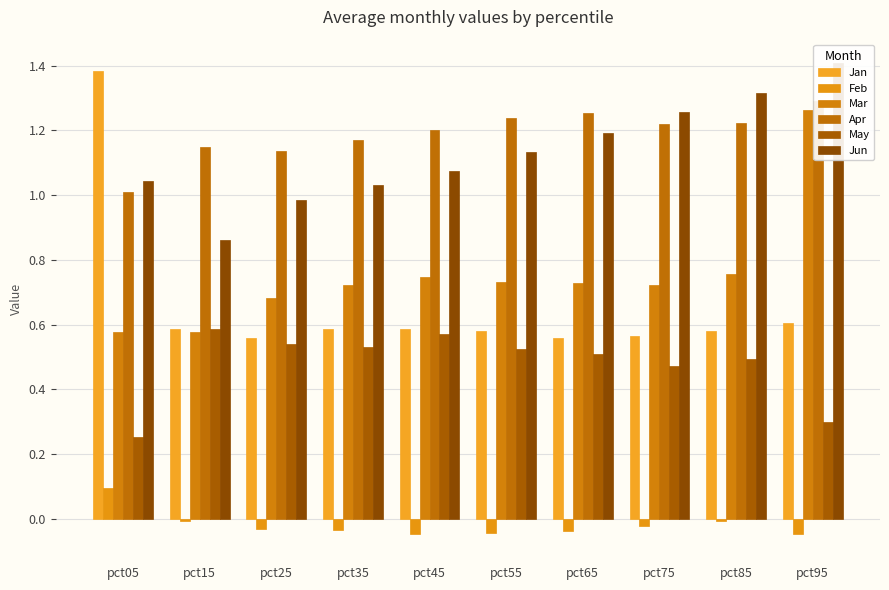

What are all the series names shown in the legend?

Jan, Feb, Mar, Apr, May, Jun